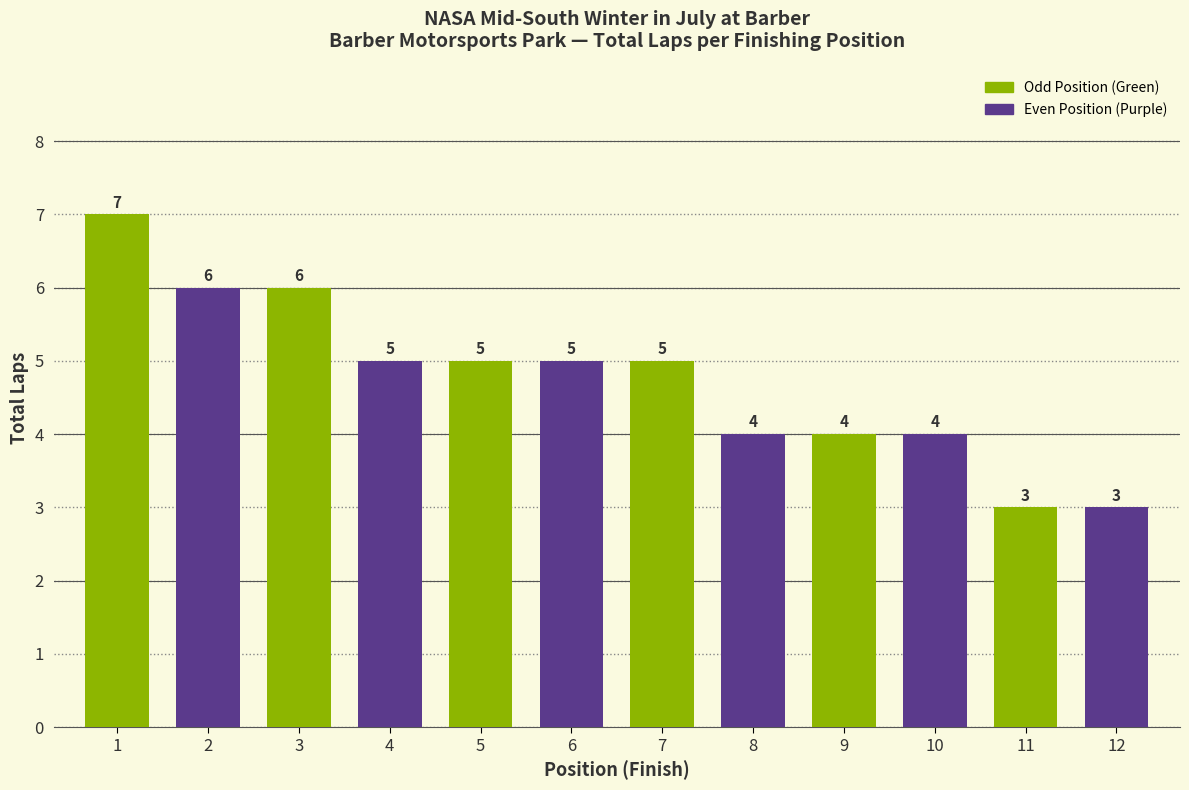

The chart shows a value of 9 at 6. True or false?

False